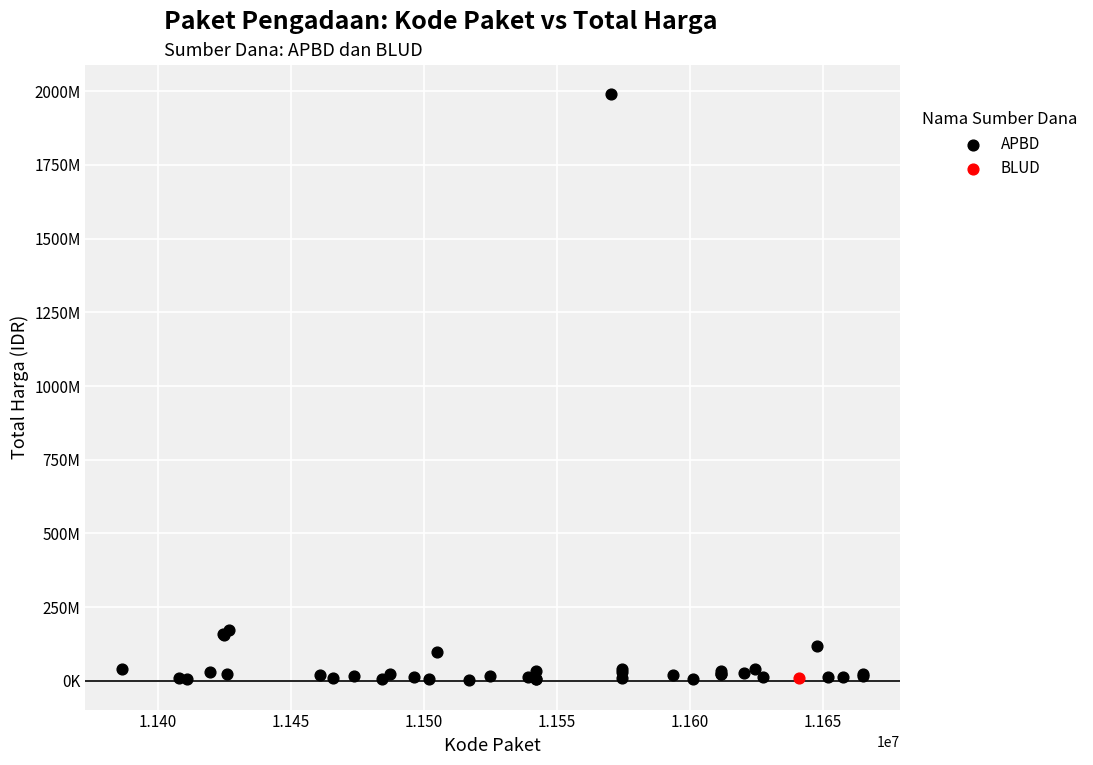

What are all the series names shown in the legend?

APBD, BLUD